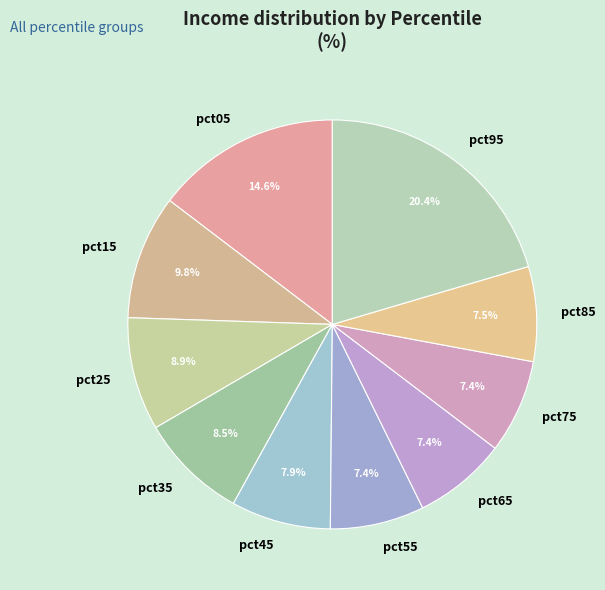

To the nearest percent, what portion does pct05 represent?

15%